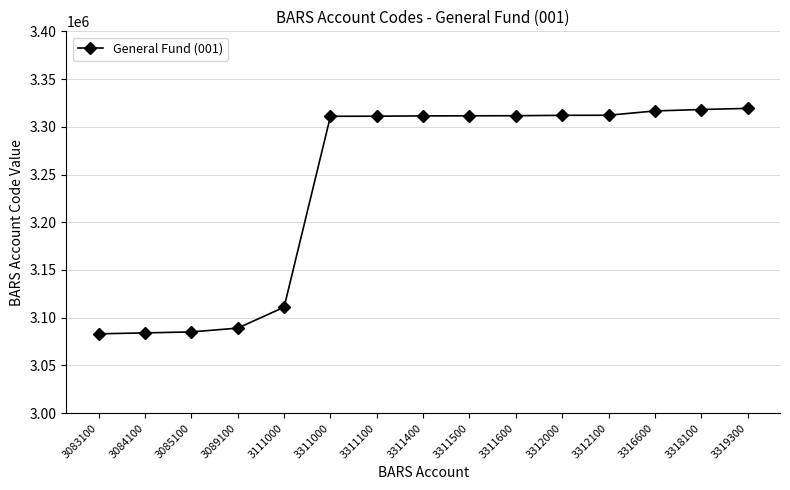

What is the change in value from 3089100 to 3311600?

+222500